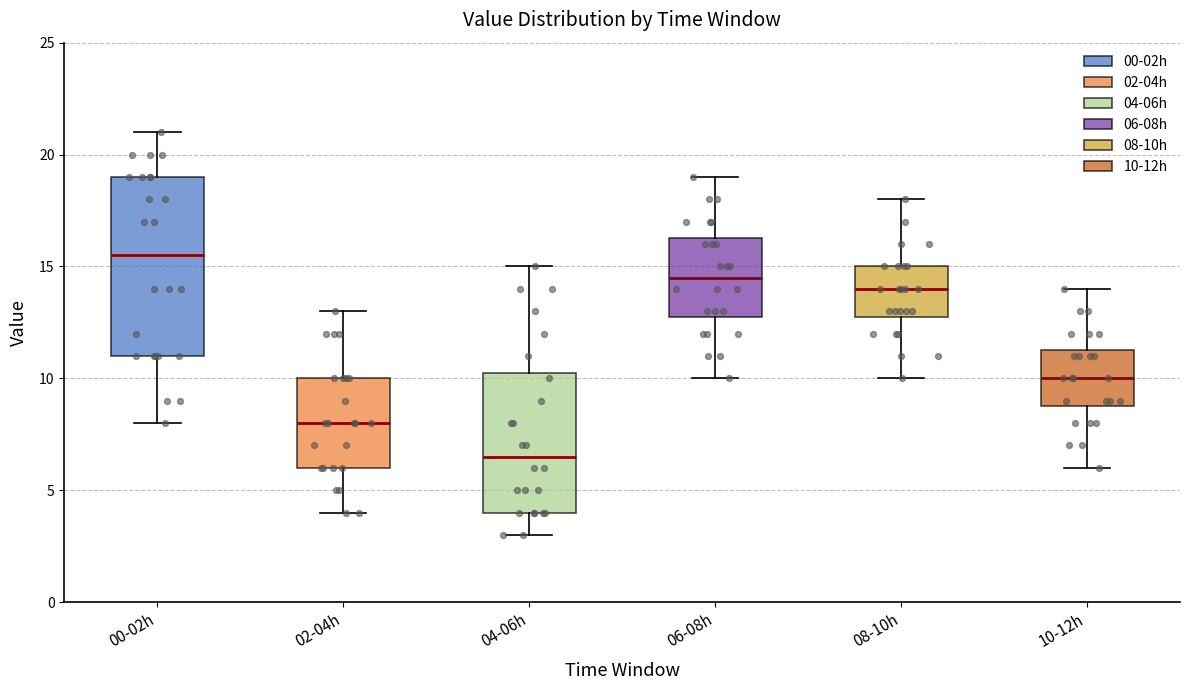

Where is the upper edge of the box for 06-08h on the y-axis? The values are not printed on the chart, so give them approximately, as read against the axis.

16.5